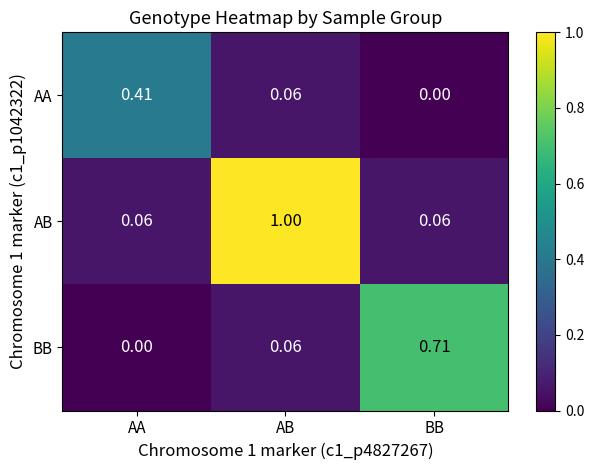

At which label is AA closest to 0?

BB